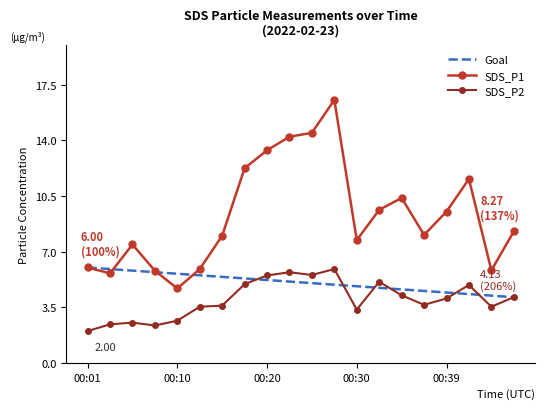

Which series has the largest total across all categories?

SDS_P1